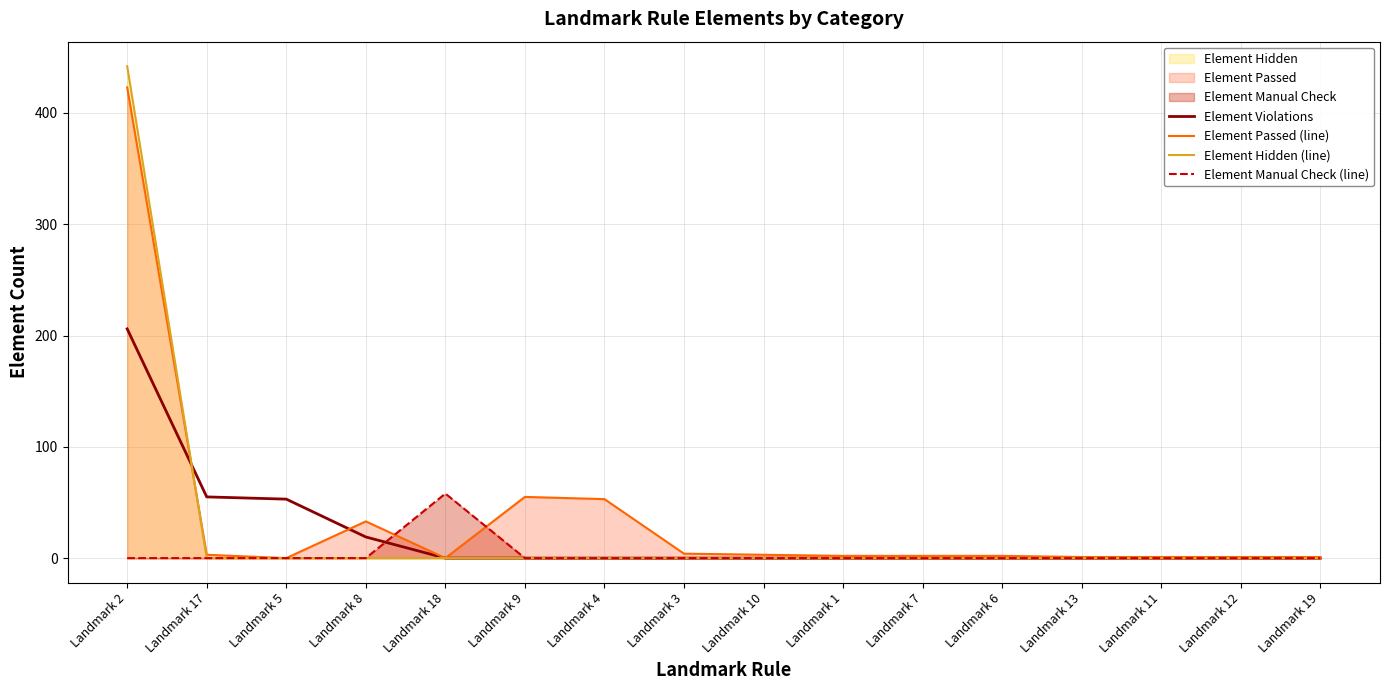

How many intersections are there between Element Violations and Element Manual Check (line)?

1